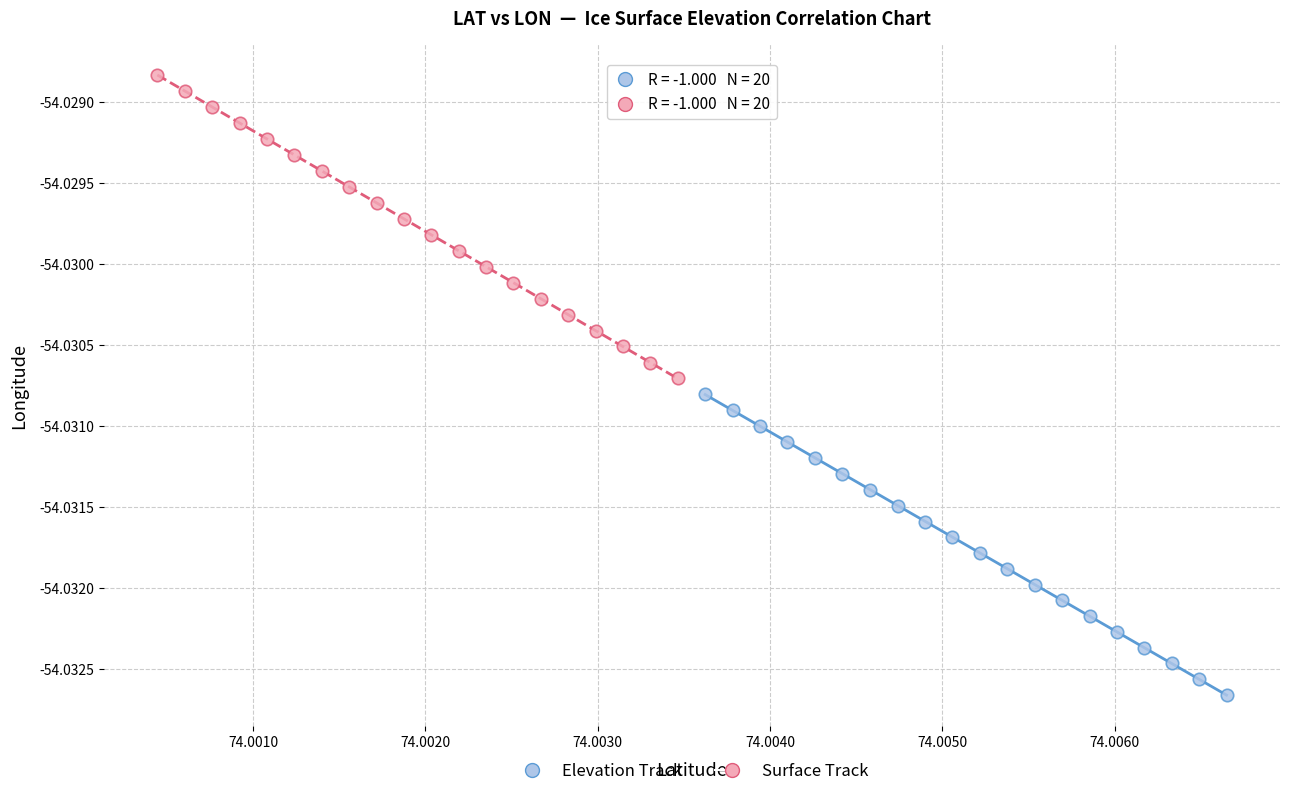

What are all the series names shown in the legend?

Elevation Track, Surface Track